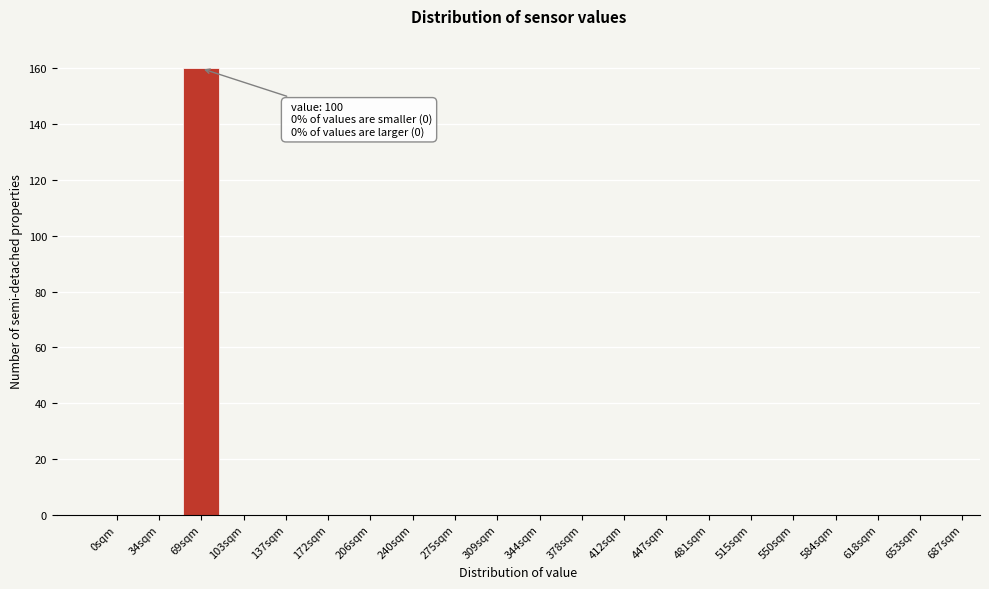

Reading left to right, what are all the values shown in this chart?

0sqm=0	34sqm=0	69sqm=160	103sqm=0	137sqm=0	172sqm=0	206sqm=0	240sqm=0	275sqm=0	309sqm=0	344sqm=0	378sqm=0	412sqm=0	447sqm=0	481sqm=0	515sqm=0	550sqm=0	584sqm=0	618sqm=0	653sqm=0